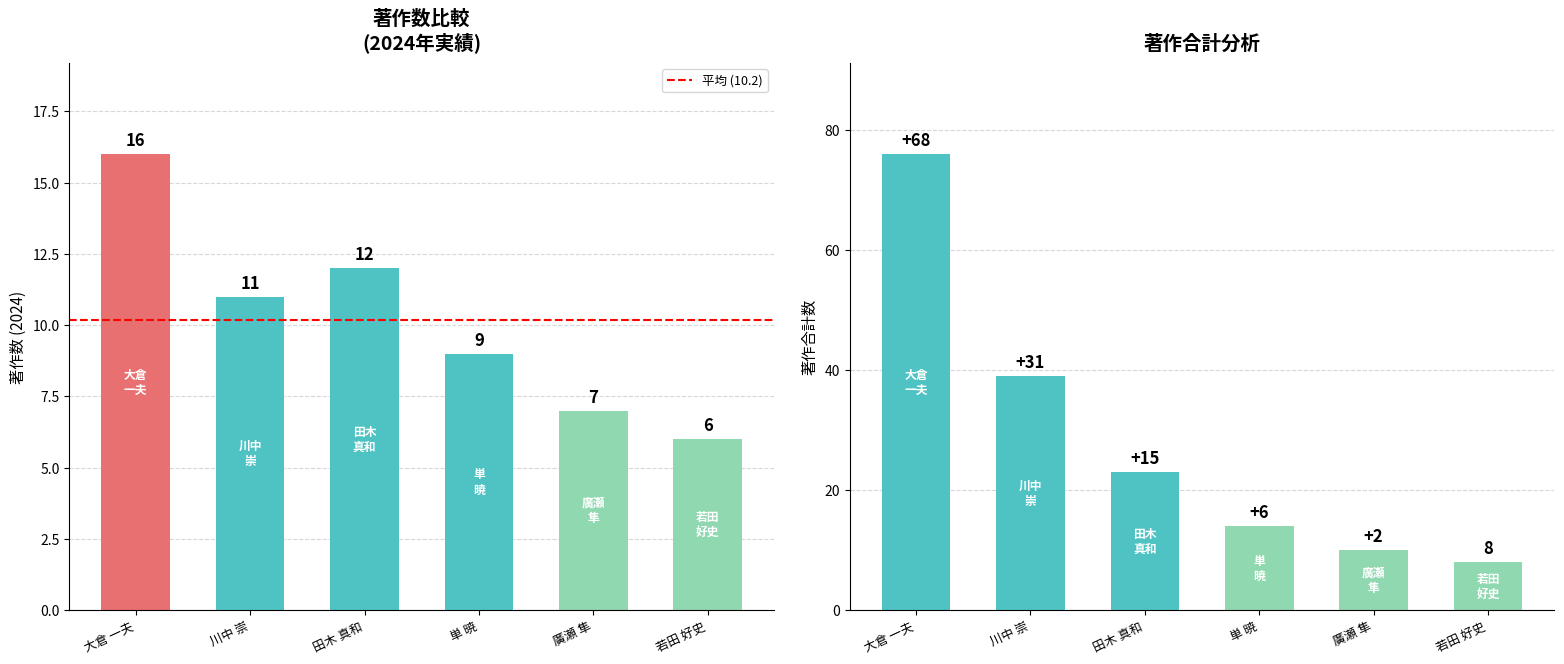

Does the chart contain stacked bars?

No